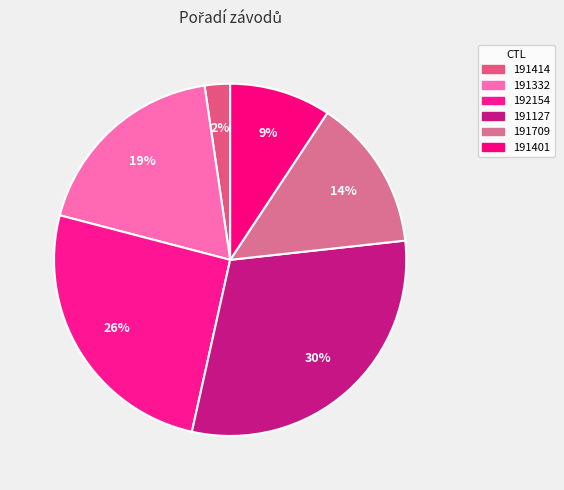

Combined, do 191401 and 191709 account for over 50%?

No